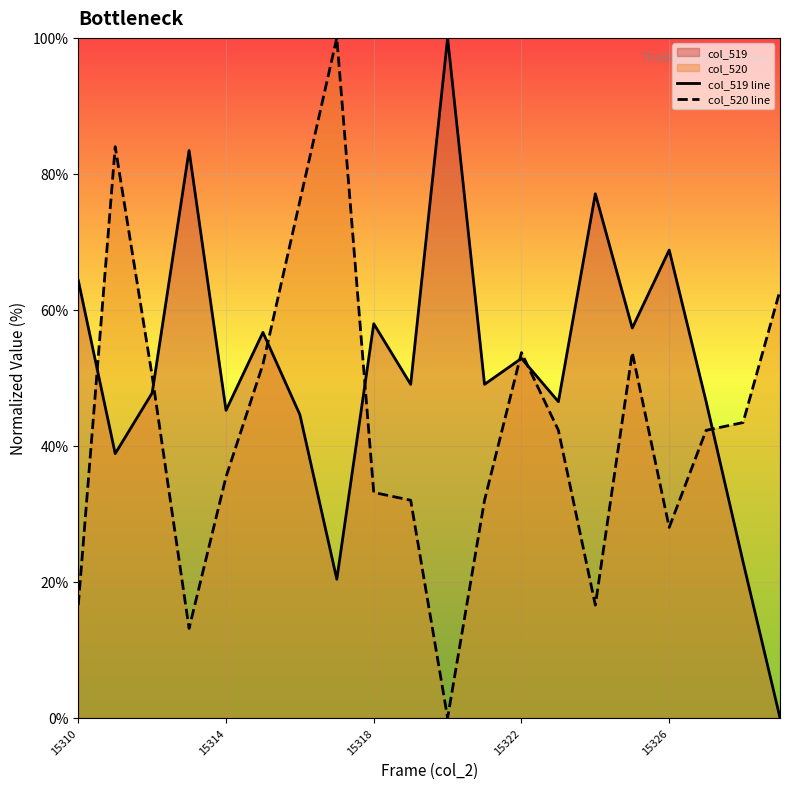

What are all the series names shown in the legend?

col_519 line, col_520 line